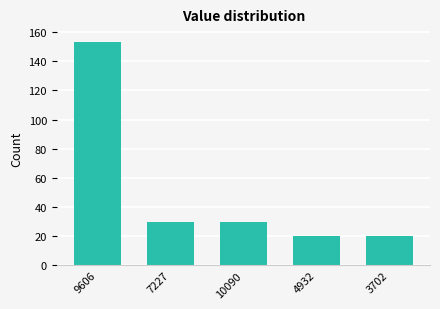

Reading left to right, what are all the values shown in this chart?

9606=153	7227=30	10090=30	4932=20	3702=20